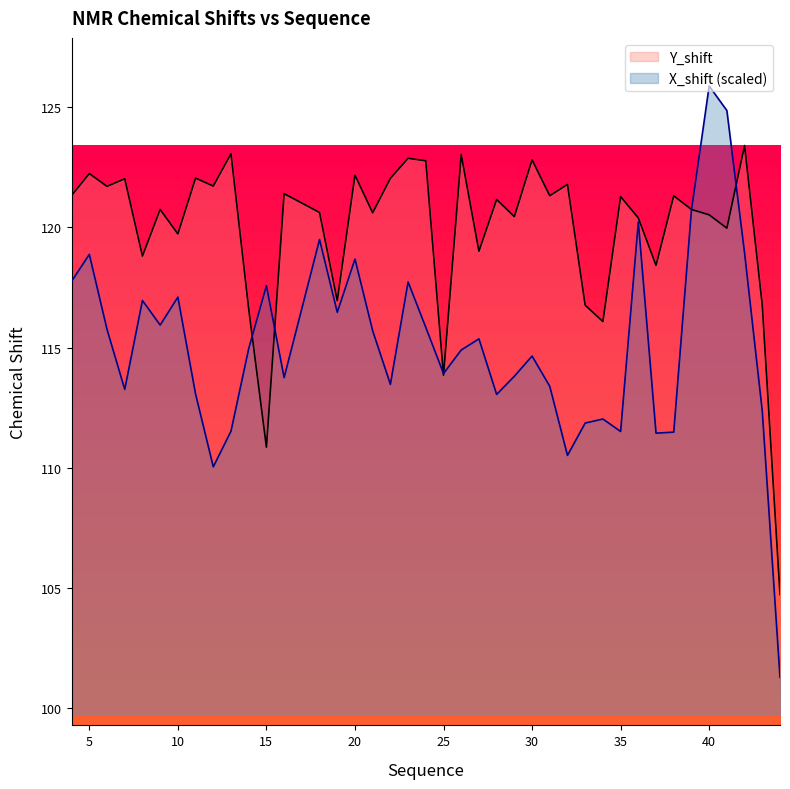

Rank the series by their maximum value, from highest to lowest.

X_shift (scaled), Y_shift